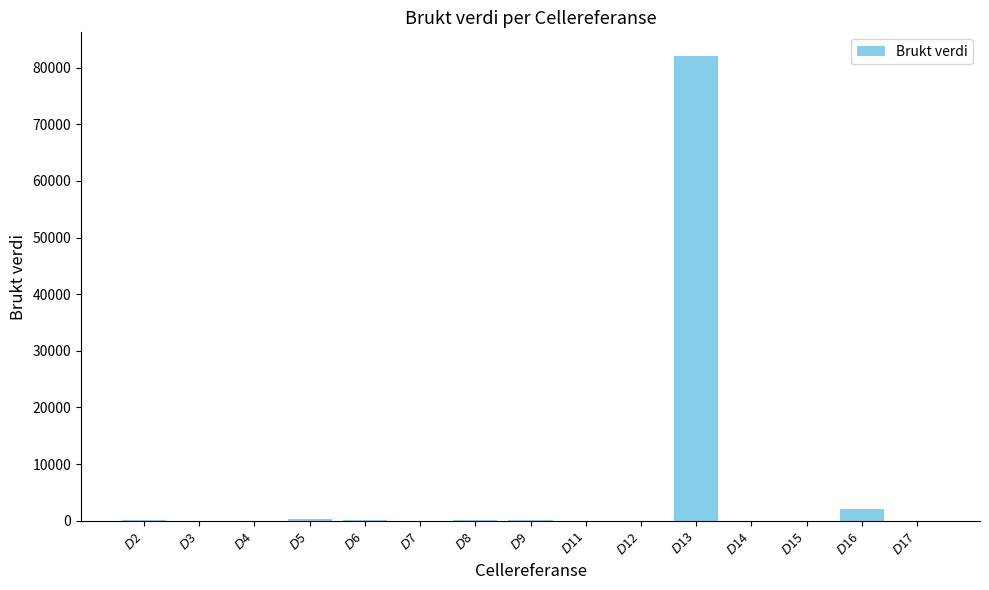

What value does the data have at $D$7?

15.0